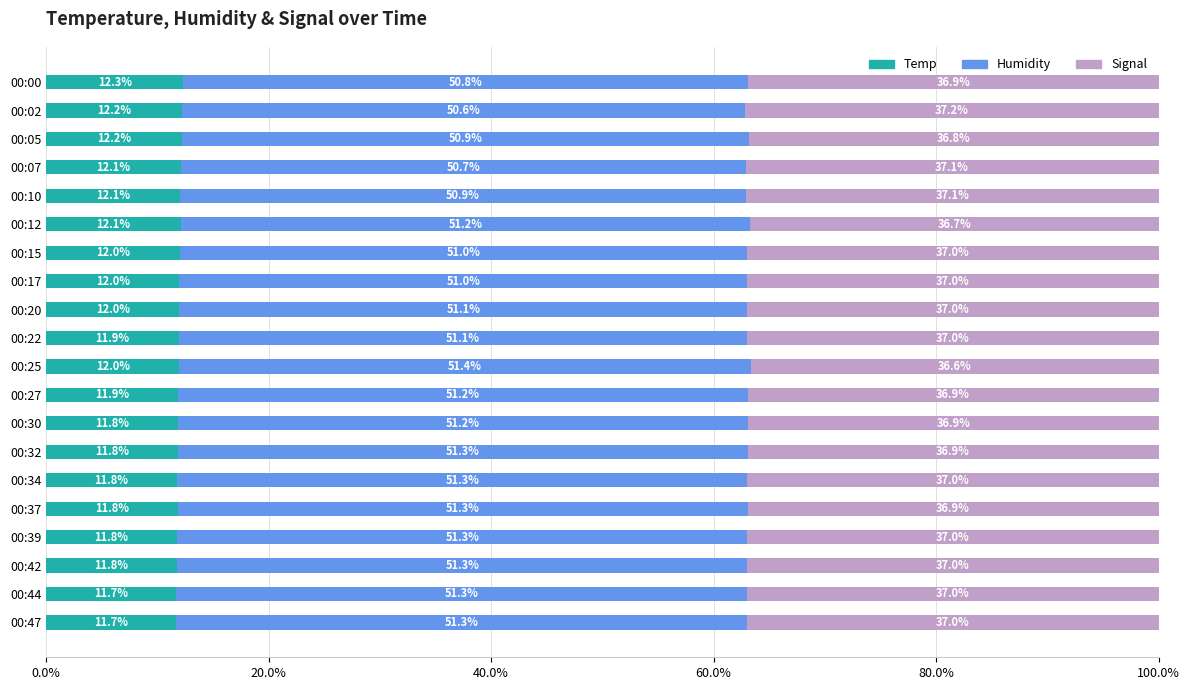

What is the difference between the maximum and minimum values in the Temp series?

0.6